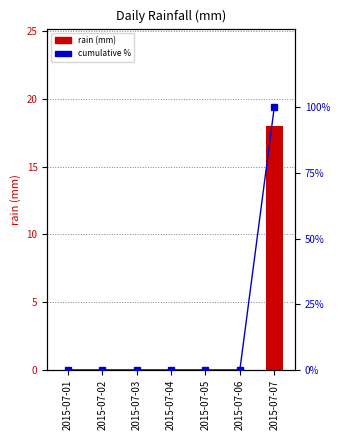

Which series has the largest total across all categories?

cumulative %